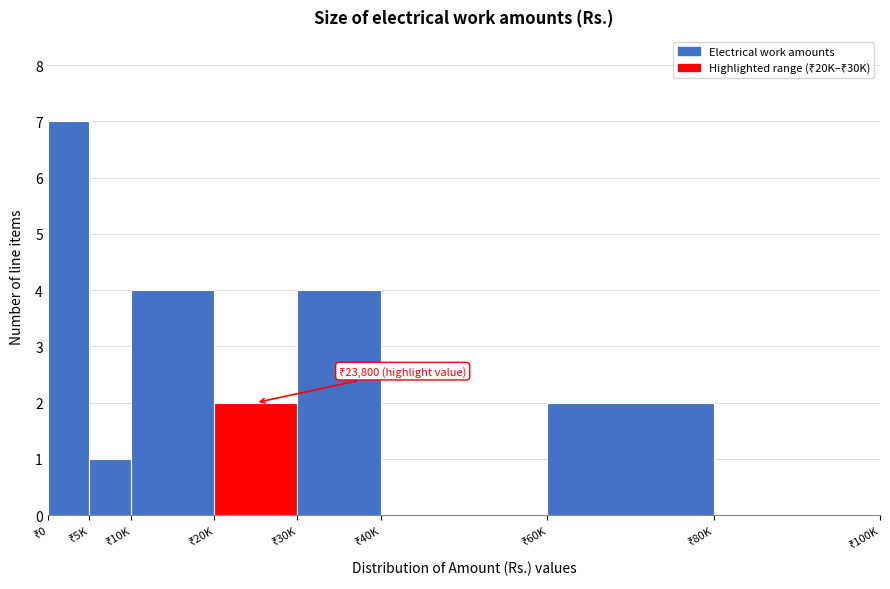

What is the sum of all values?

20